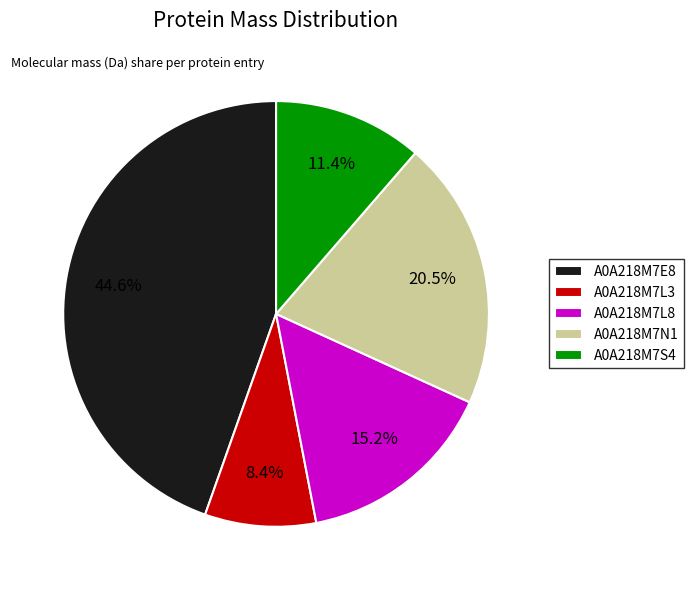

Approximately how many times larger is the value at A0A218M7L8 compared to A0A218M7N1?

0.7